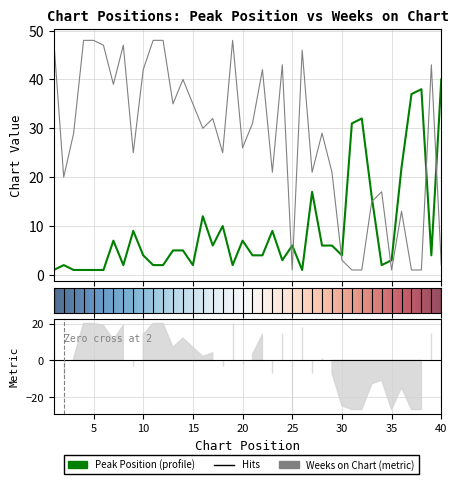

What is the value of the Weeks on Chart point at the 5th from the left?

48